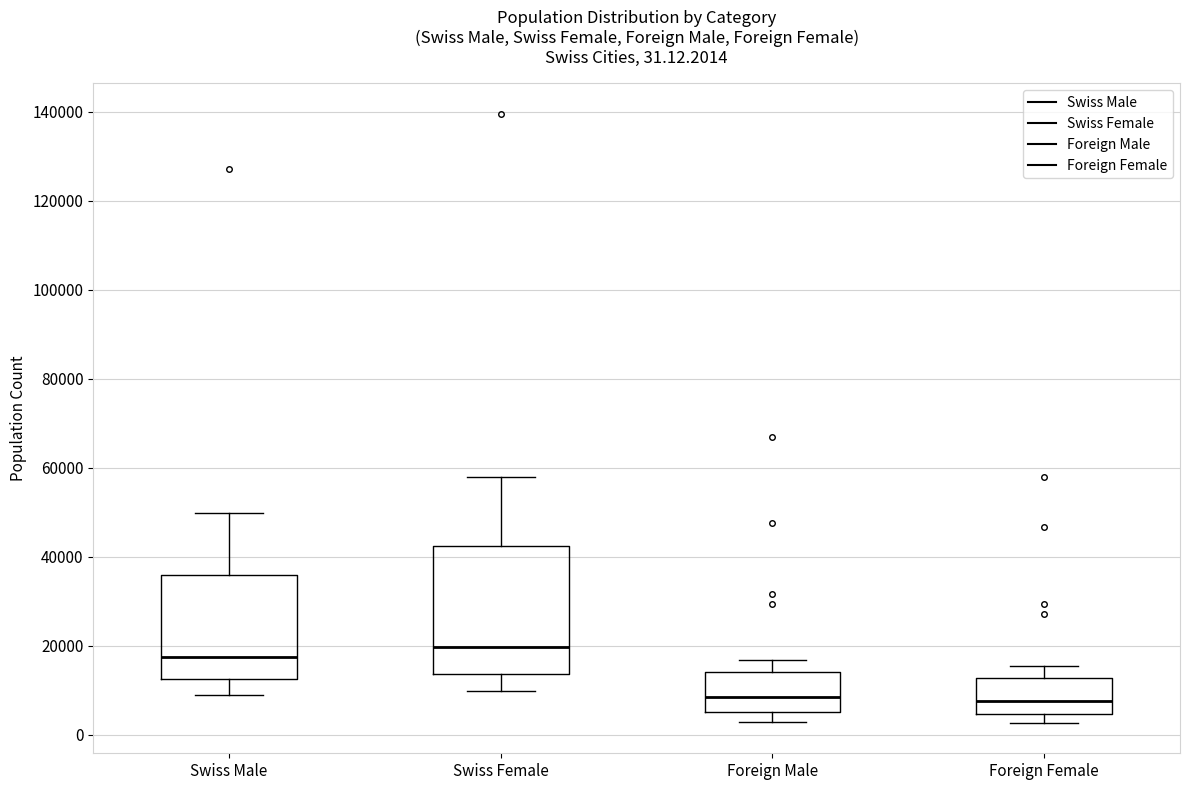

Which box's median line is the highest?

Swiss Female